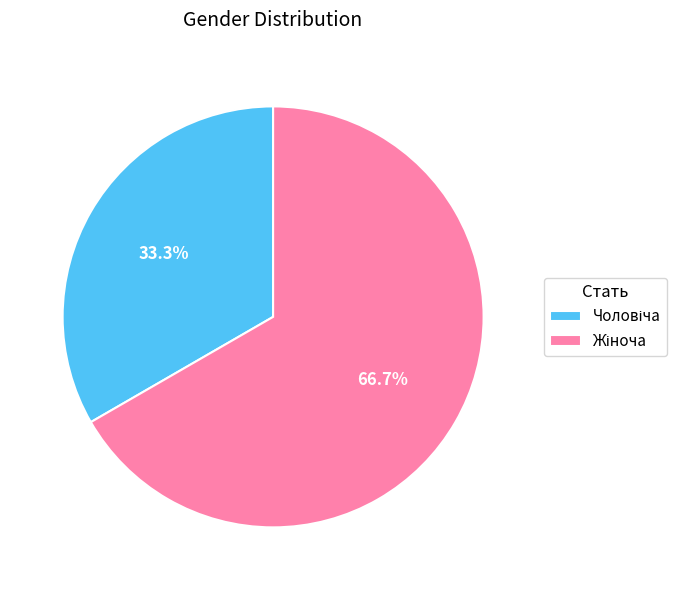

Is there a majority slice in this chart?

Yes